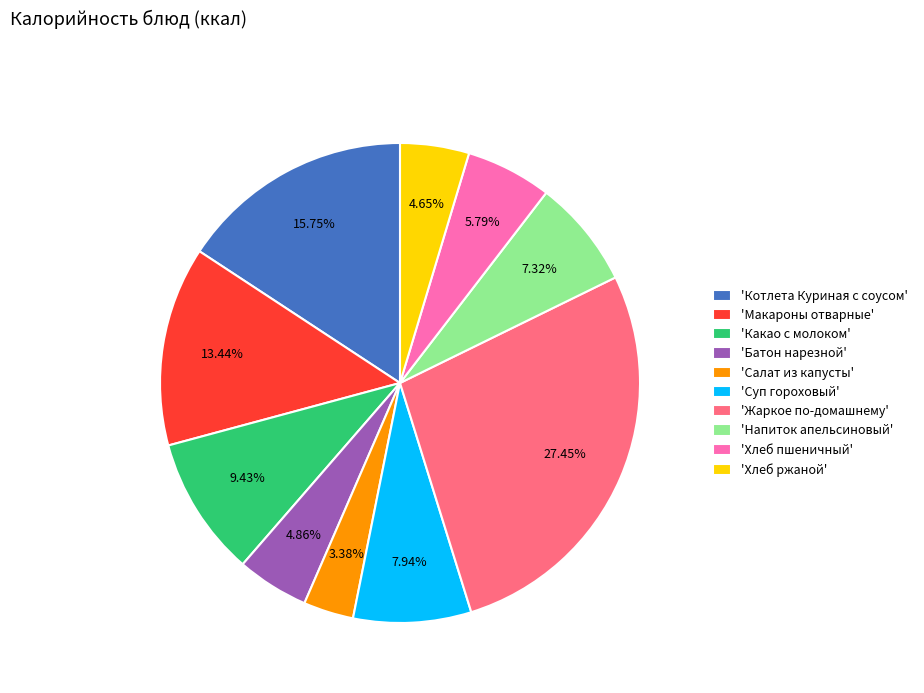

Which slice is the largest?

'Жаркое по-домашнему'